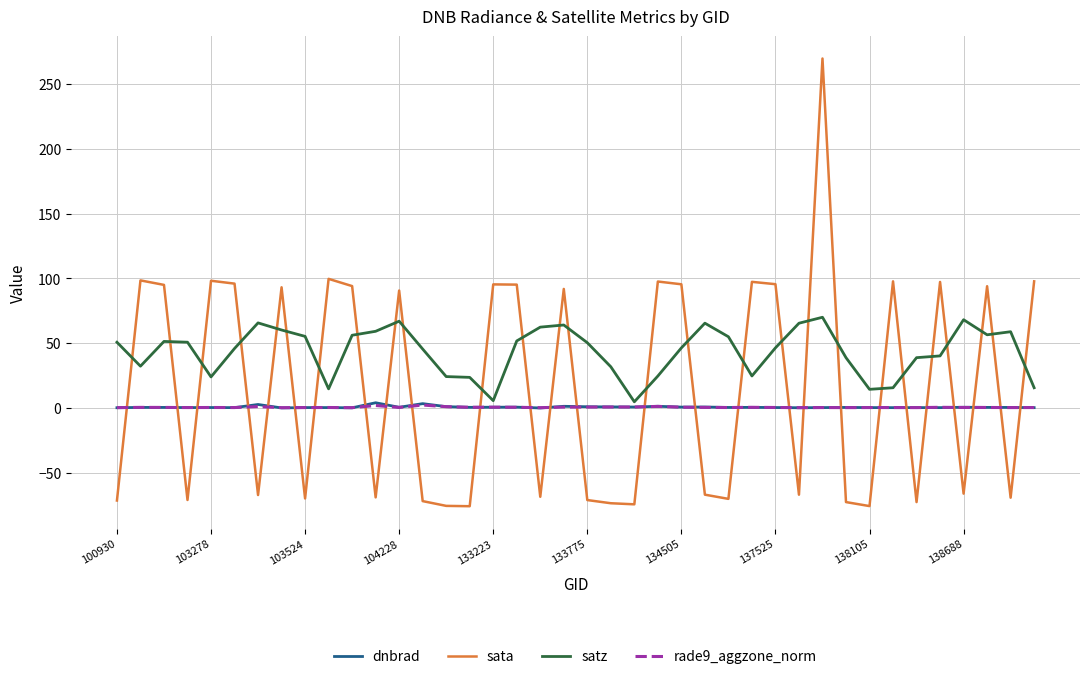

Which series has the widest spread of values?

sata